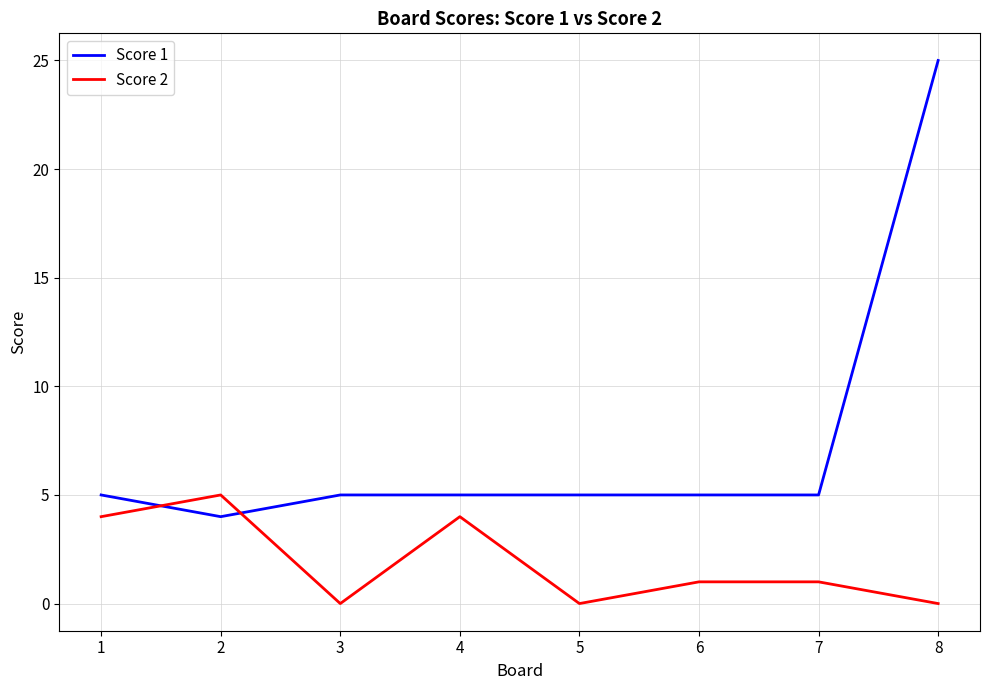

List the series in order of their peak value, lowest first.

Score 2, Score 1